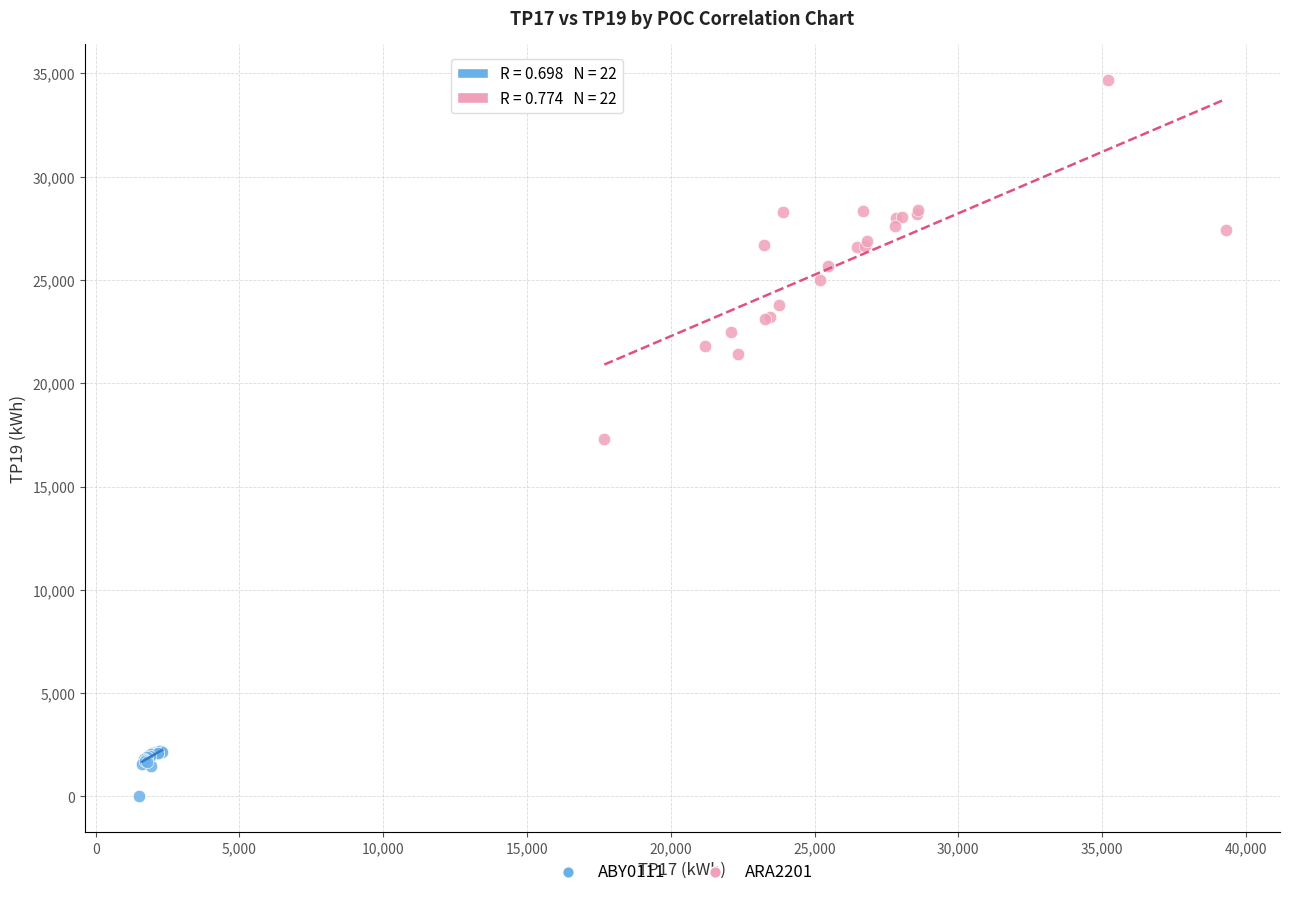

Which series contains the lowest Y value?

ABY0111